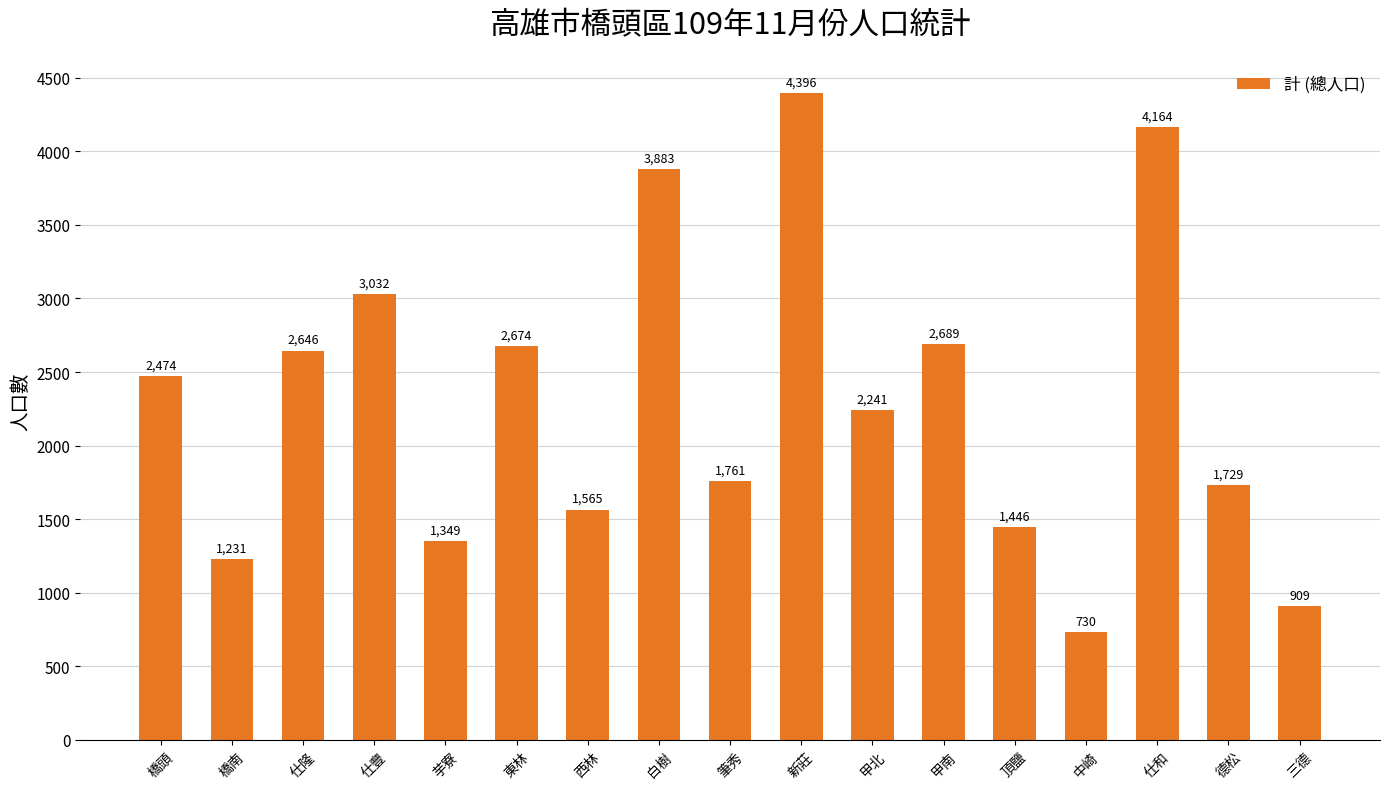

The chart shows a value of 4164 at 仕和. True or false?

True